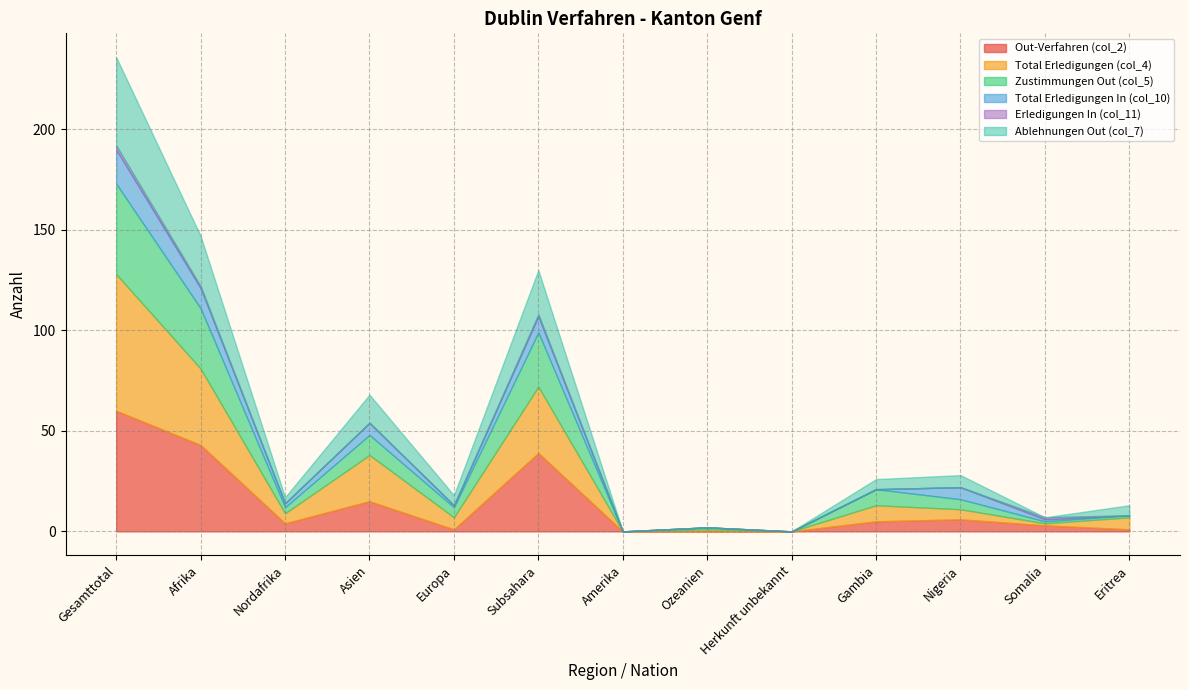

What is the sum of all Total Erledigungen (col_4) values?

194